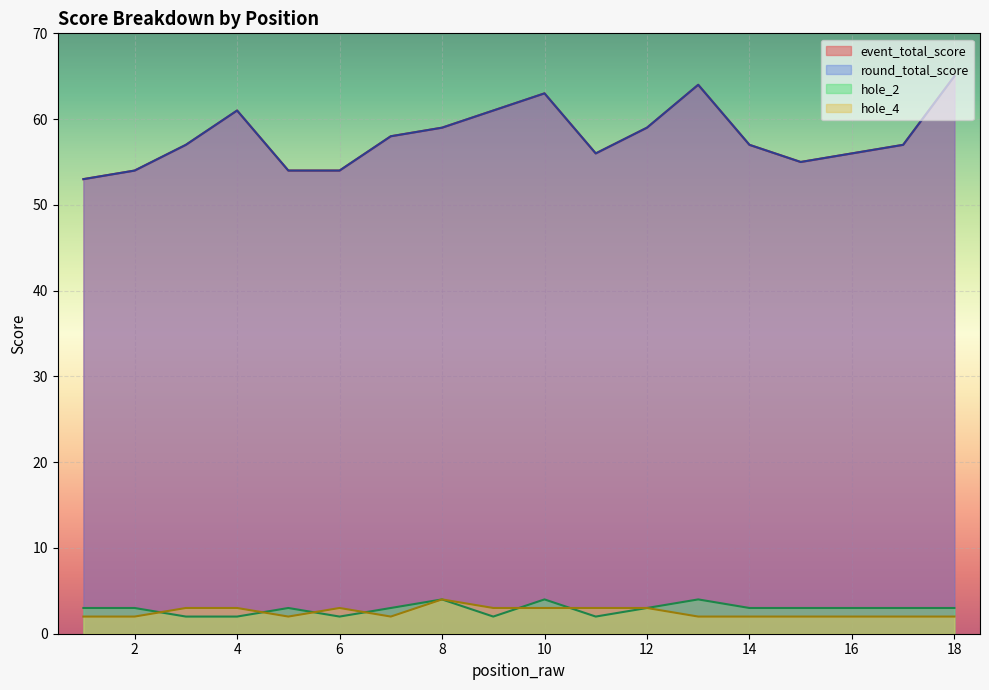

How many lines are shown in the chart?

4